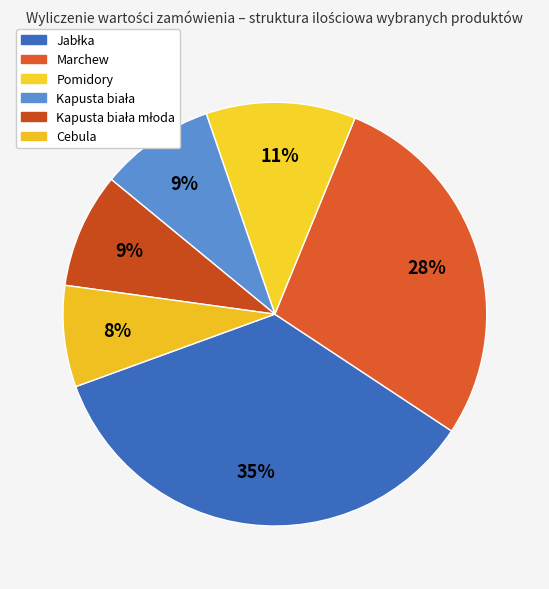

Rank the categories by value from lowest to highest.

Cebula, Kapusta biała, Kapusta biała młoda, Pomidory, Marchew, Jabłka